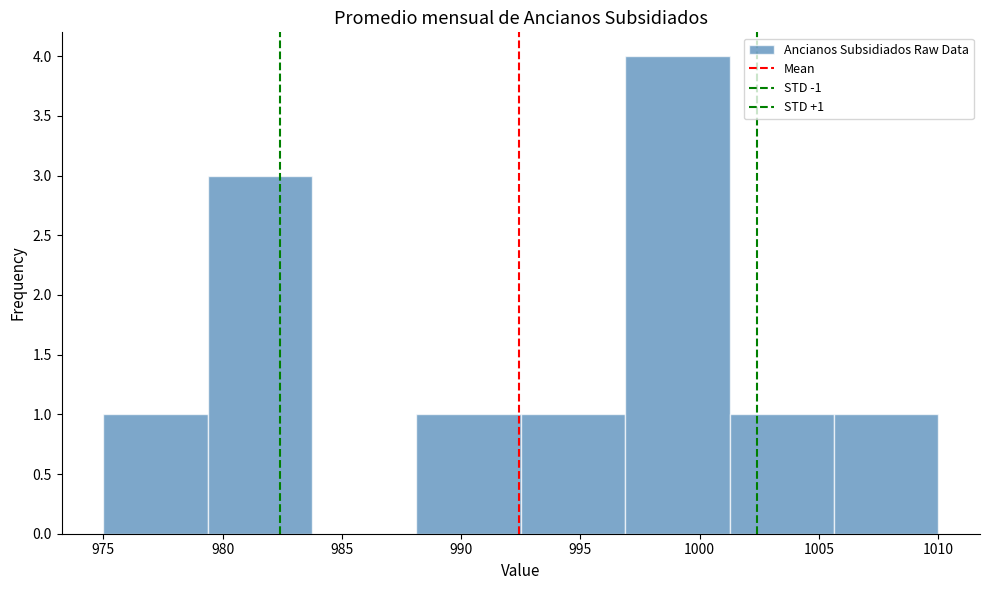

Which range on the x-axis has the tallest bar?

997.0 to 1001.5